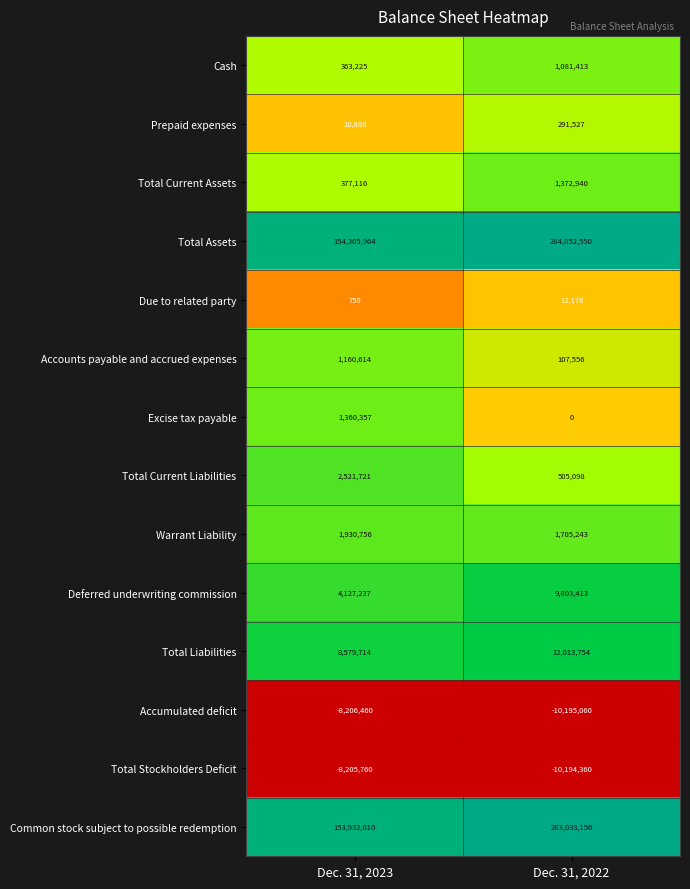

Reading left to right, what are all the values shown in this chart?

Cash: 363225	1081413
Prepaid expenses: 10680	291527
Total Current Assets: 377116	1372940
Total Assets: 154305964	284852550
Due to related party: 750	12178
Accounts payable and accrued expenses: 1160614	107556
Excise tax payable: 1360357	0
Total Current Liabilities: 2521721	505098
Warrant Liability: 1930756	1705243
Deferred underwriting commission: 4127237	9803413
Total Liabilities: 8579714	12013754
Accumulated deficit: -8206460	-10195060
Total Stockholders Deficit: -8205760	-10194360
Common stock subject to possible redemption: 153932010	283033156